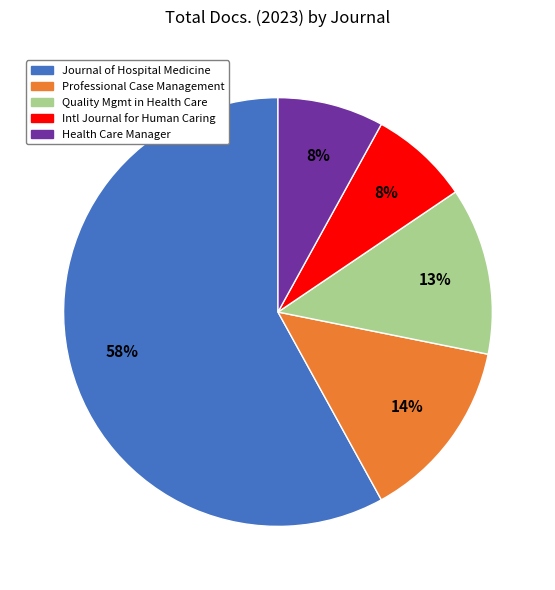

Does any single category account for the majority?

Yes